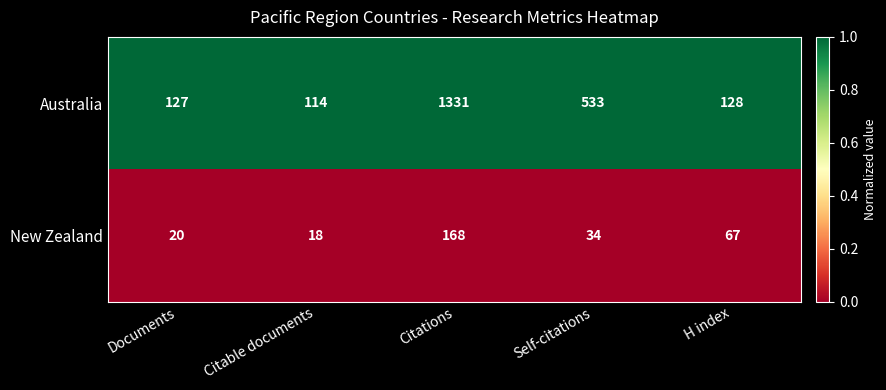

Reading left to right, transcribe all the data shown in this chart.

Australia: 127	114	1331	533	128
New Zealand: 20	18	168	34	67